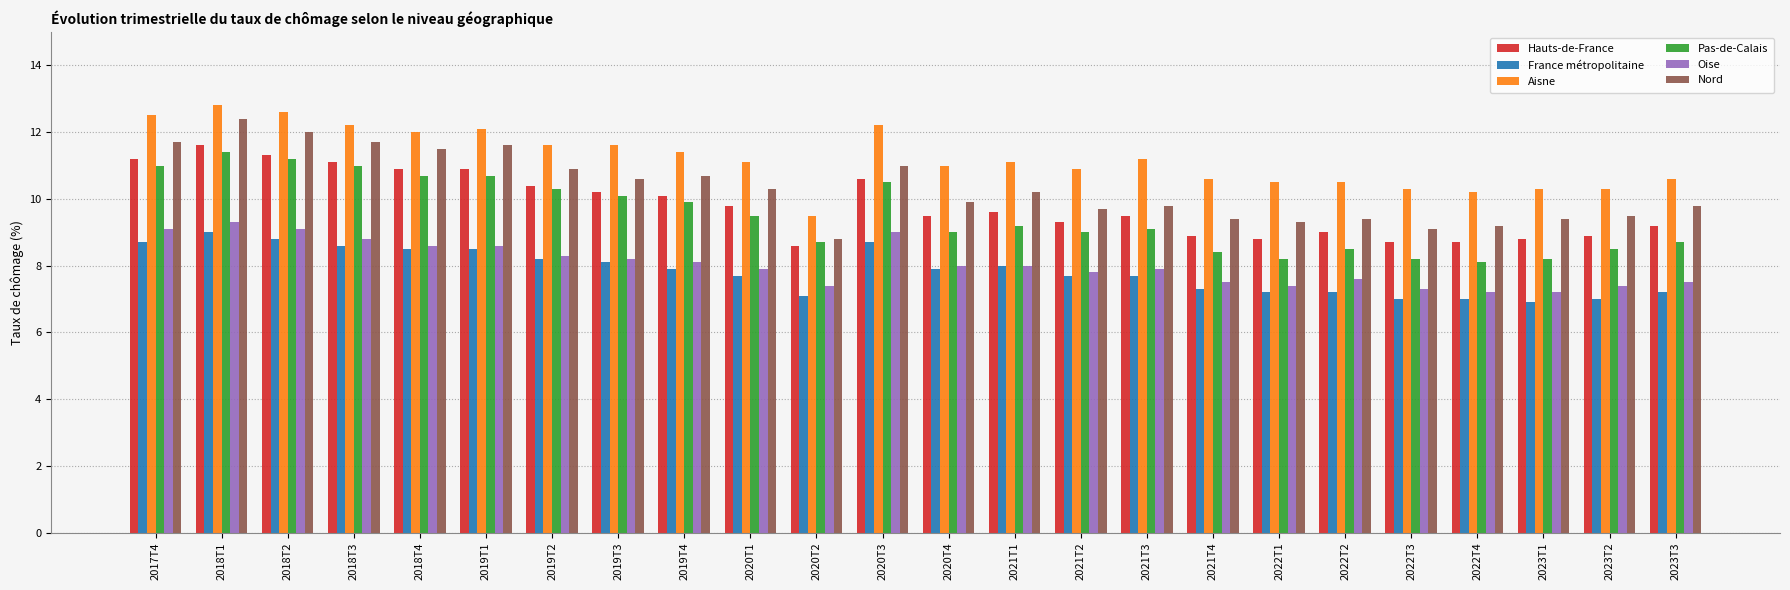

How many series are shown in this chart?

6